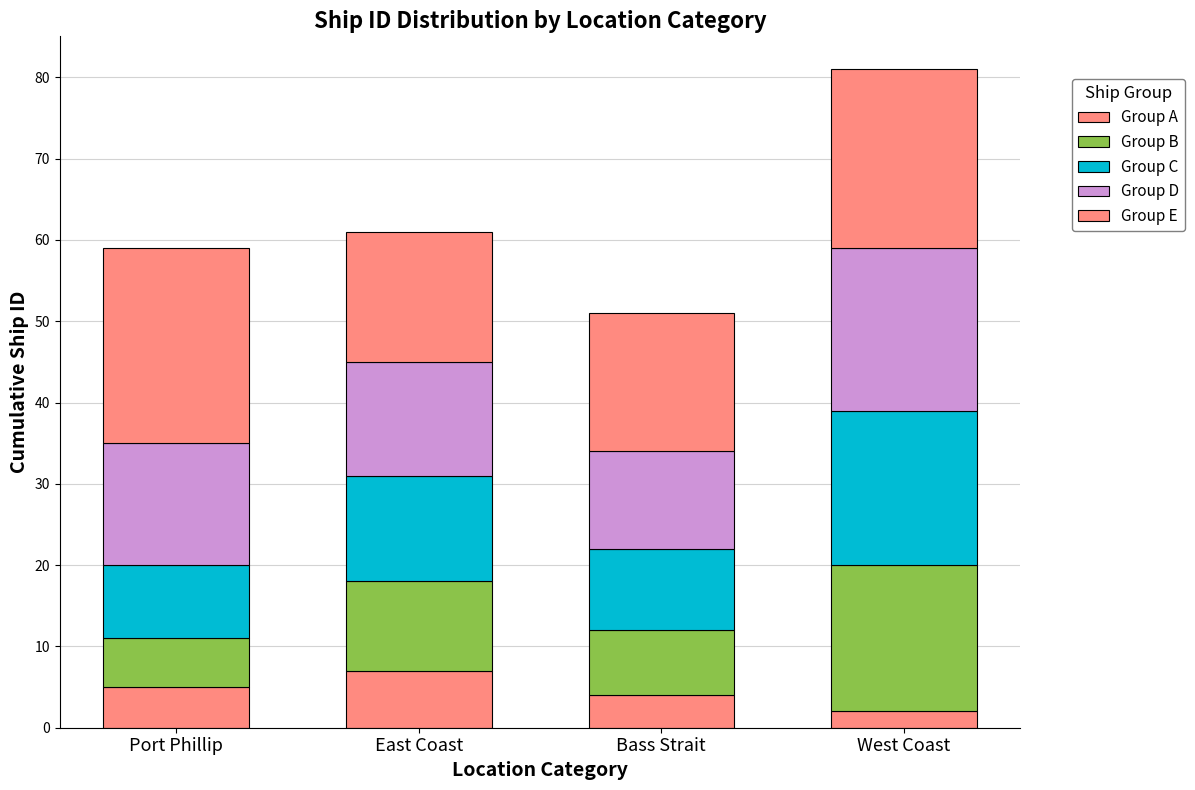

What is the difference between the Group A values at West Coast and Bass Strait?

2